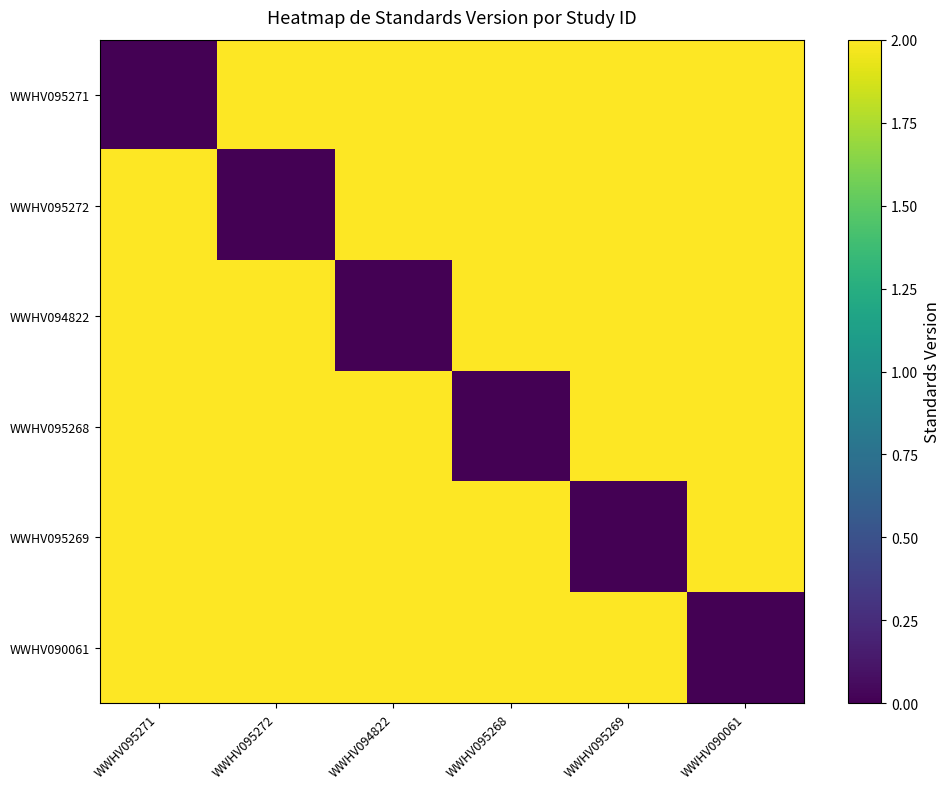

What is the total value across all series at WWHV095268?

10